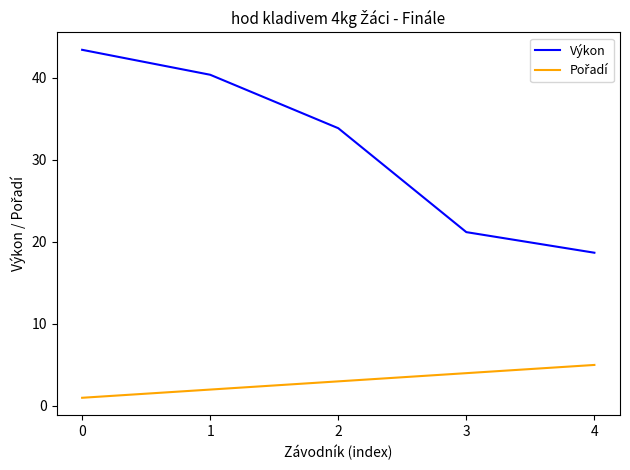

What is the lowest value of the Výkon series?

18.7